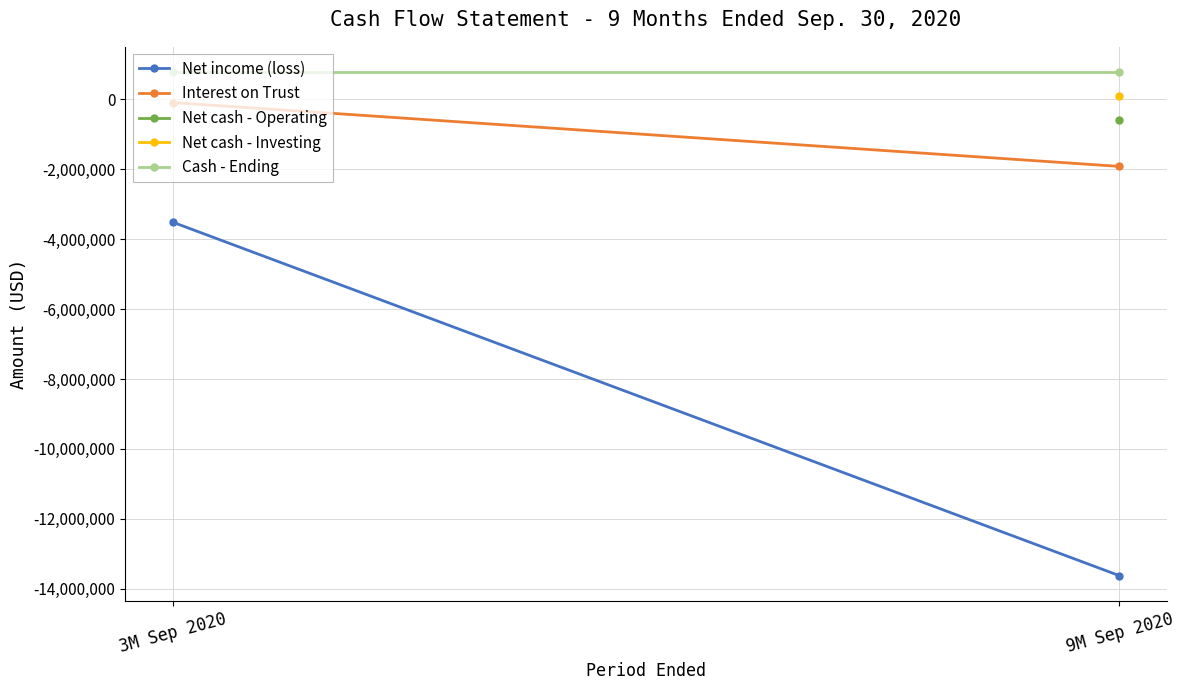

The Net income (loss) series shows -1752870 at 3M Sep 2020. True or false?

False